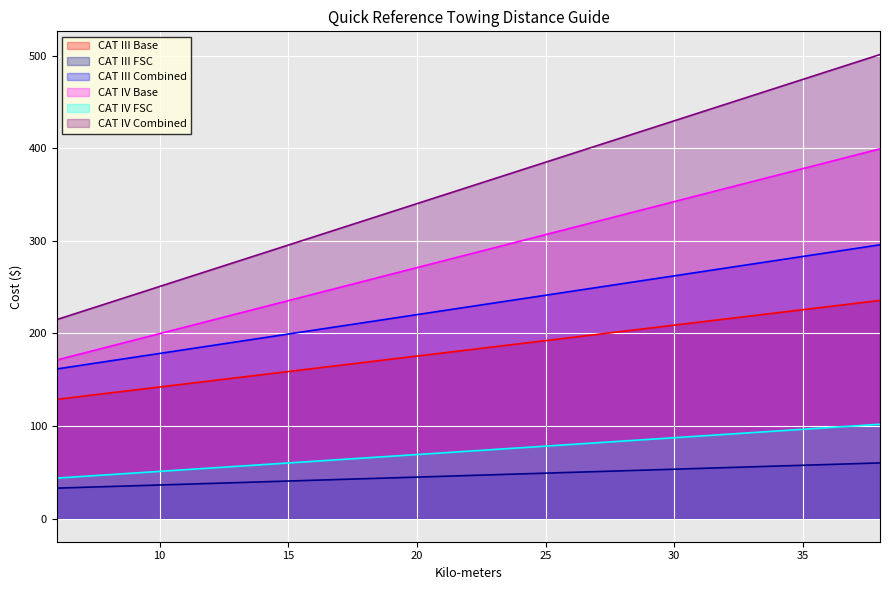

Between 28 and 29, which series saw the biggest shift?

CAT IV Combined